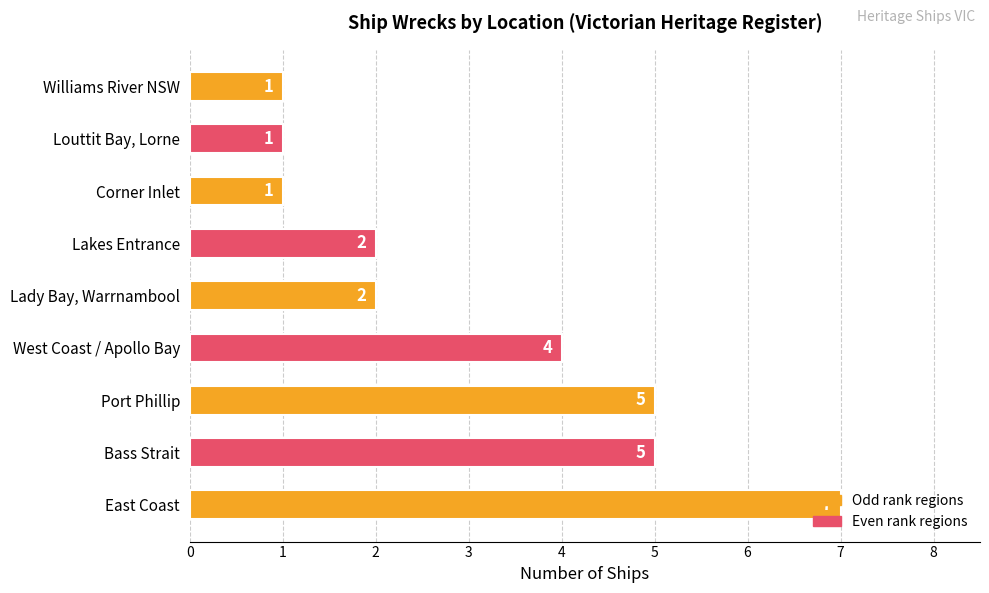

What is the average value?

3